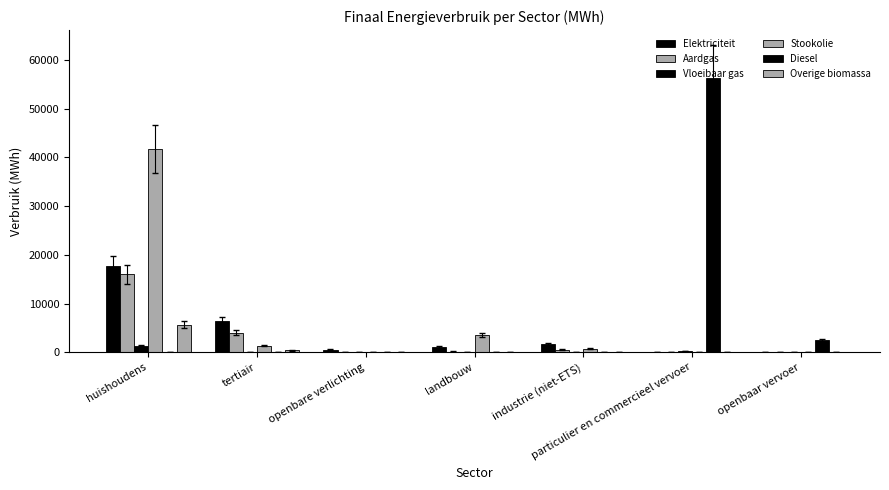

How many categories are shown in the chart?

7